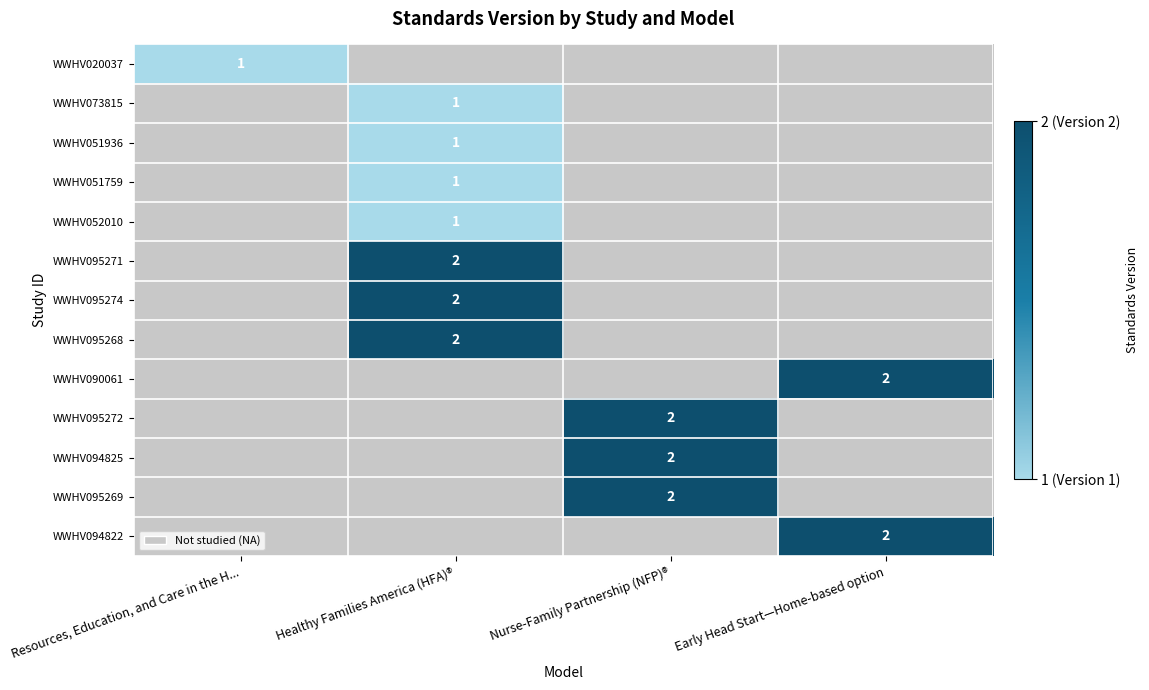

The value of WWHV052010 at Healthy Families America (HFA)® is 2. True or false?

False